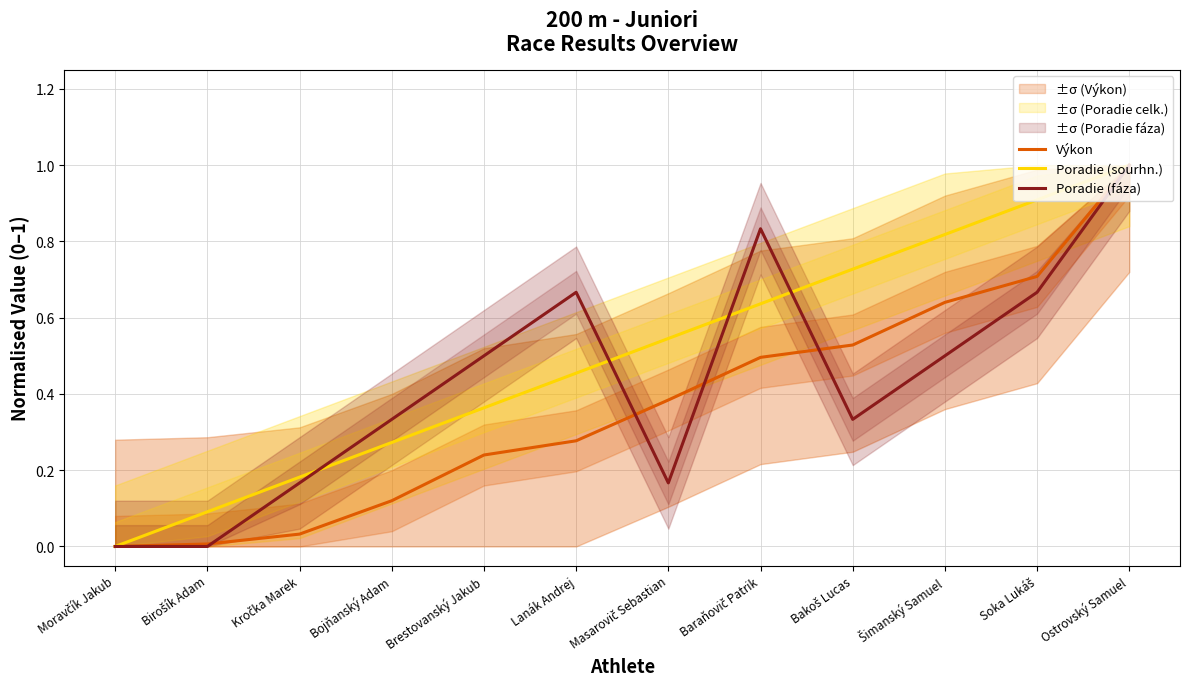

True or false: Výkon and Poradie (sourhn.) cross at least once.

False